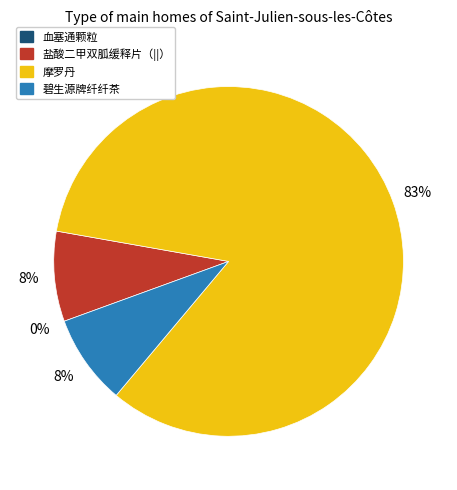

Is the sum of 摩罗丹 and 碧生源牌纤纤茶 greater than half?

Yes